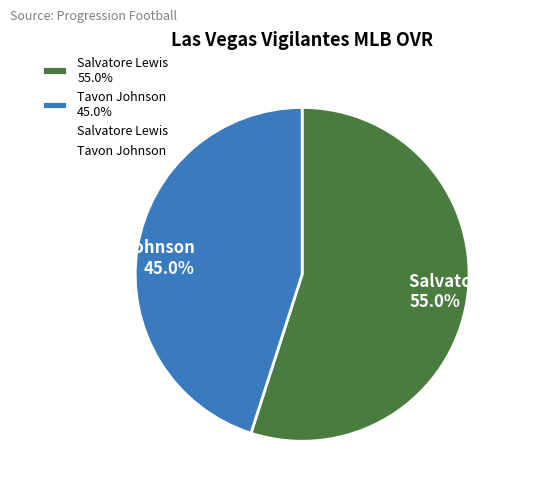

Which category has the biggest portion of the pie?

Salvatore Lewis